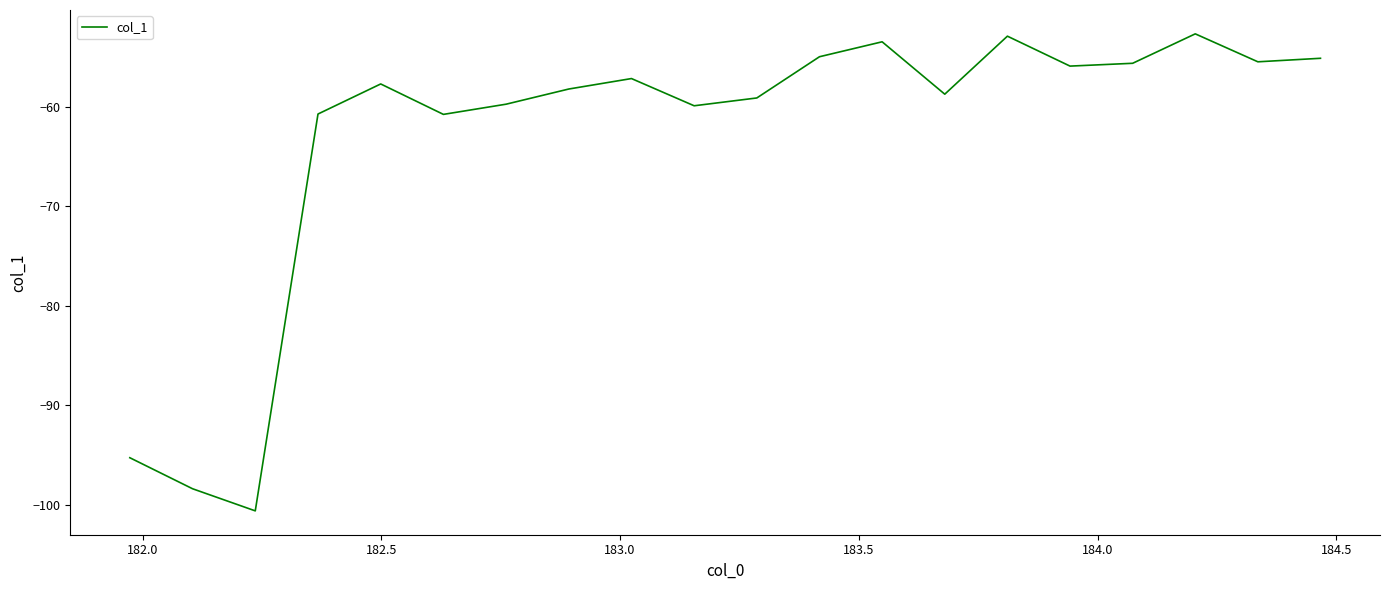

What is the difference between the maximum and minimum values?

48.0